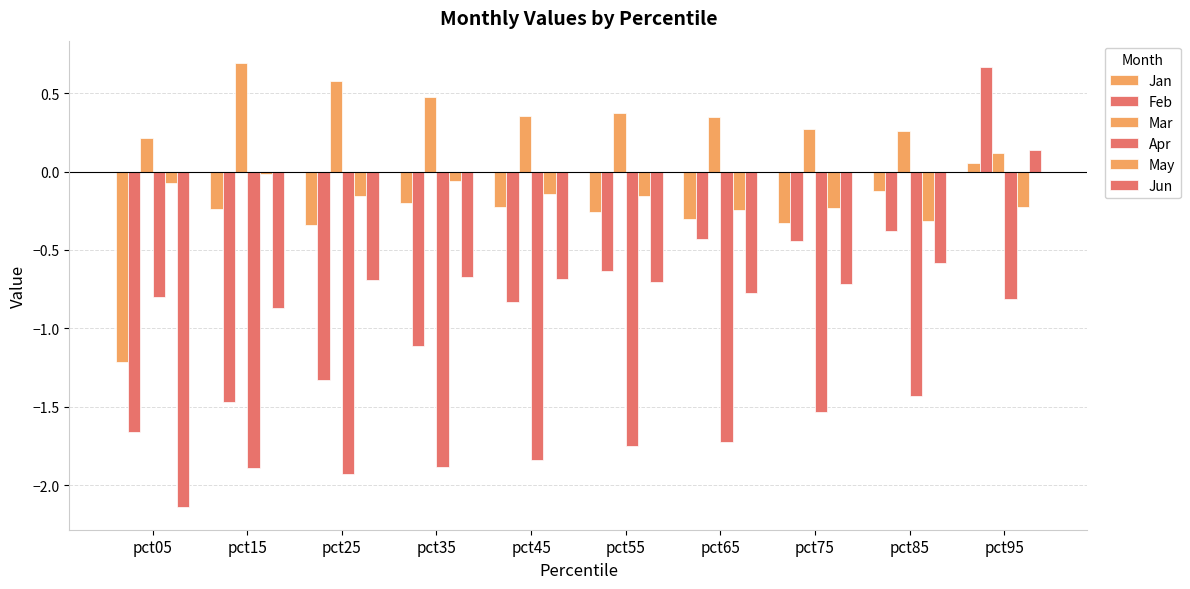

Does the chart contain any negative values?

Yes